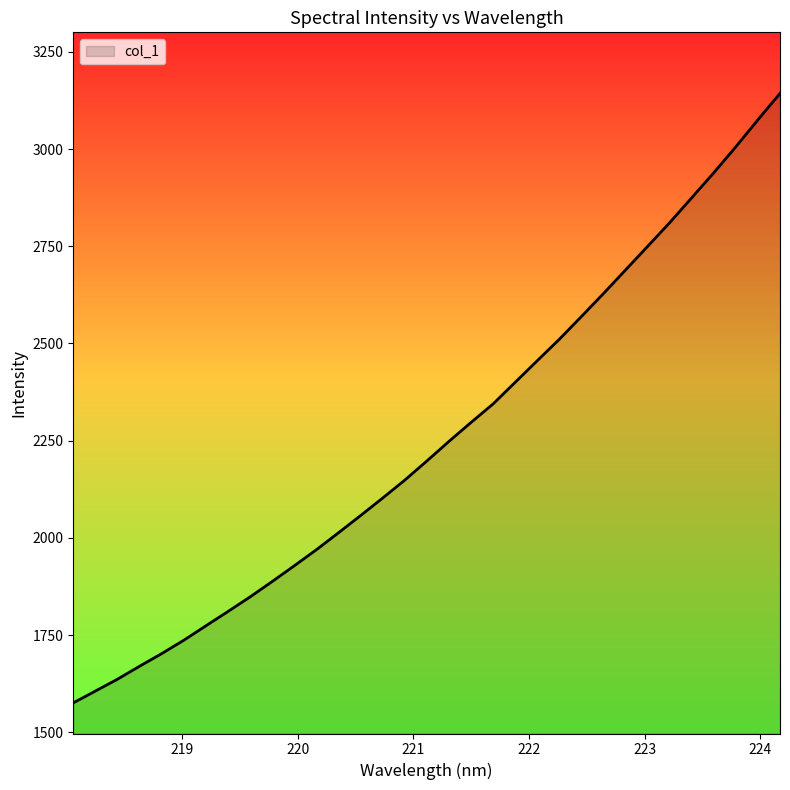

Reading left to right, extract all data points from this chart.

1576.0	1606.4	1636.8	1670.2	1702.7	1737.1	1774.2	1811.1	1848.5	1888.1	1928.6	1969.8	2013.4	2057.7	2102.7	2148.7	2198.0	2248.3	2297.0	2344.7	2400.3	2455.9	2510.9	2569.4	2628.5	2689.1	2749.8	2810.8	2874.9	2939.2	3006.0	3075.5	3142.9